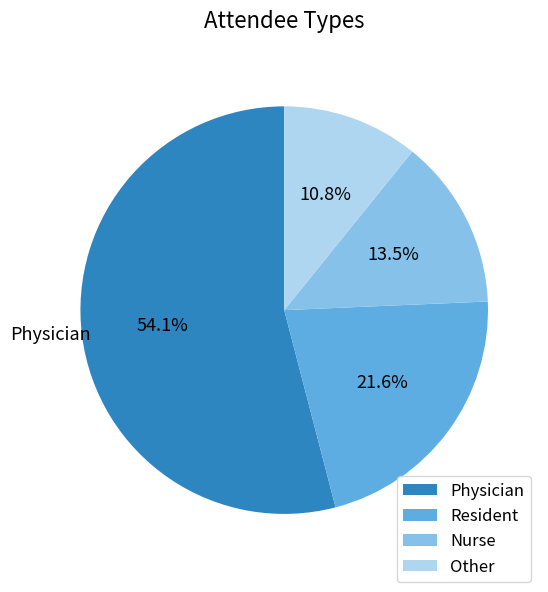

How many segments does this pie chart have?

4